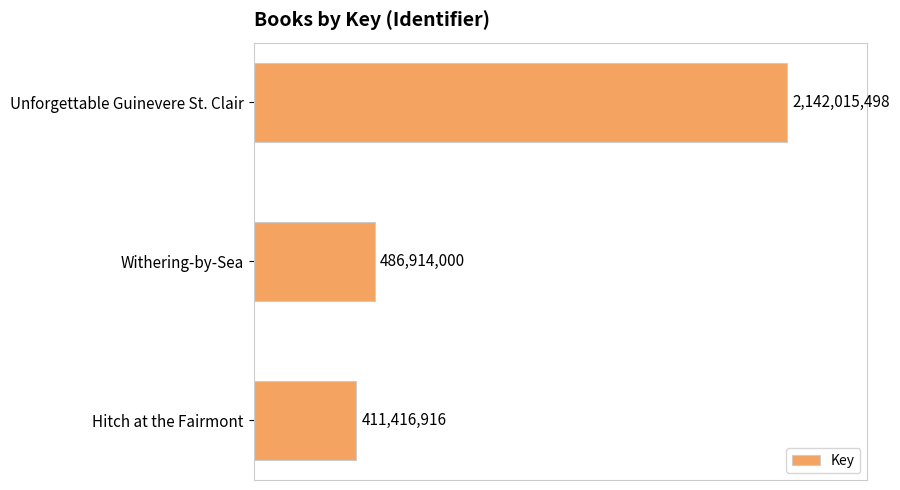

Does the chart contain any negative values?

No